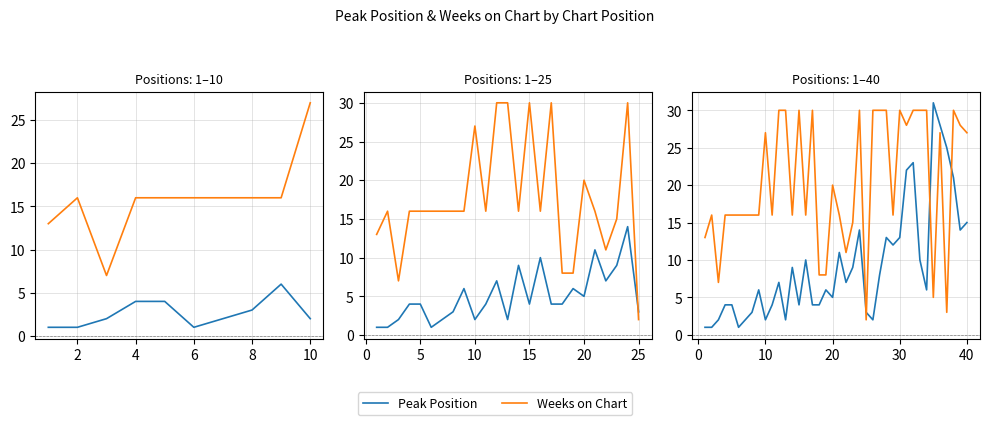

What is the lowest value of the Weeks on Chart series?

2